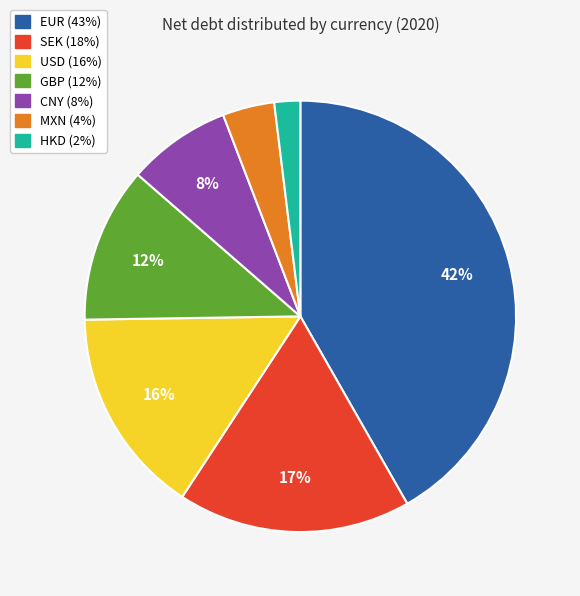

Combined, do HKD and CNY account for over 50%?

No